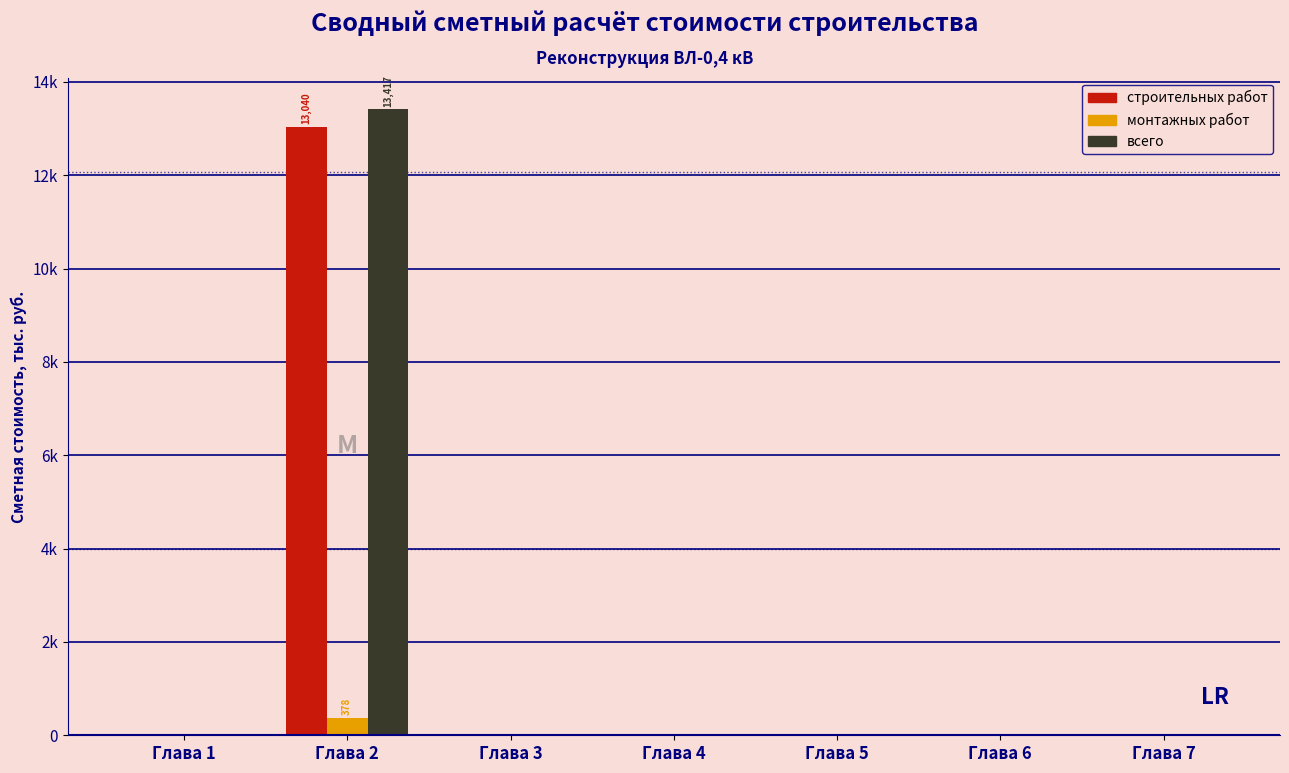

Does the chart contain stacked bars?

No